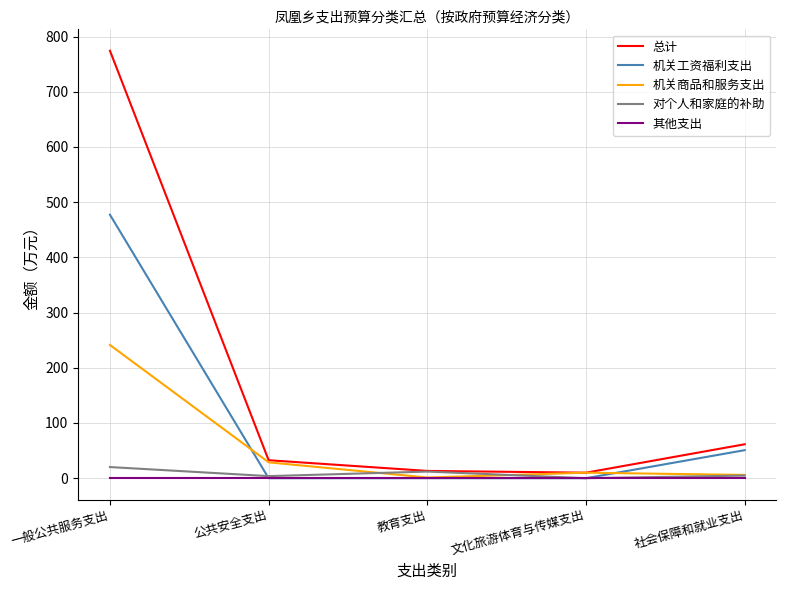

At which category is the sum across all series the highest?

一般公共服务支出